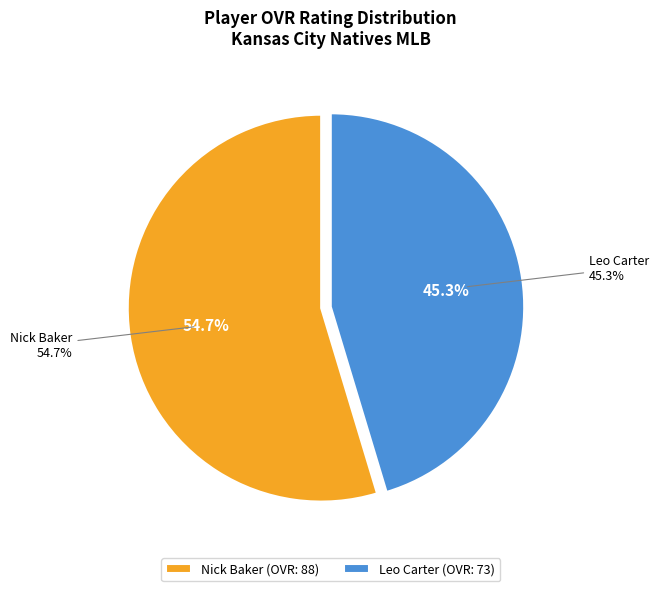

To the nearest percent, what is the difference between the largest and smallest slice percentages?

9%